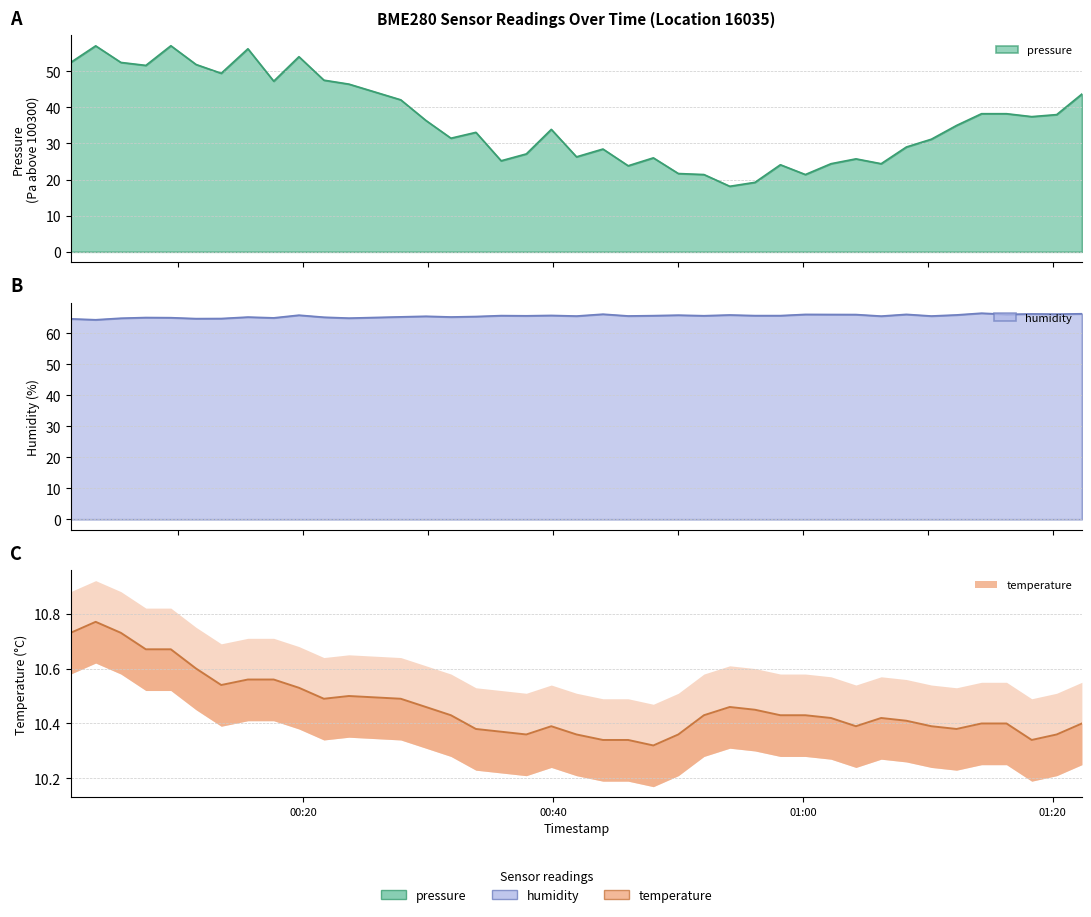

How many categories are shown in the chart?

40